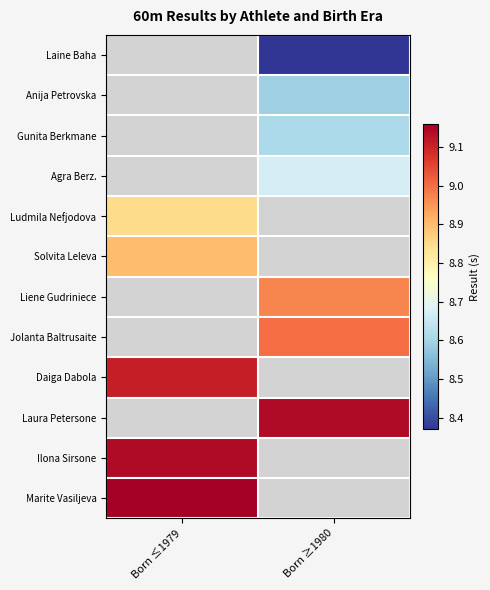

The value of Anija Petrovska at Born ≥1980 is 5.7. True or false?

False